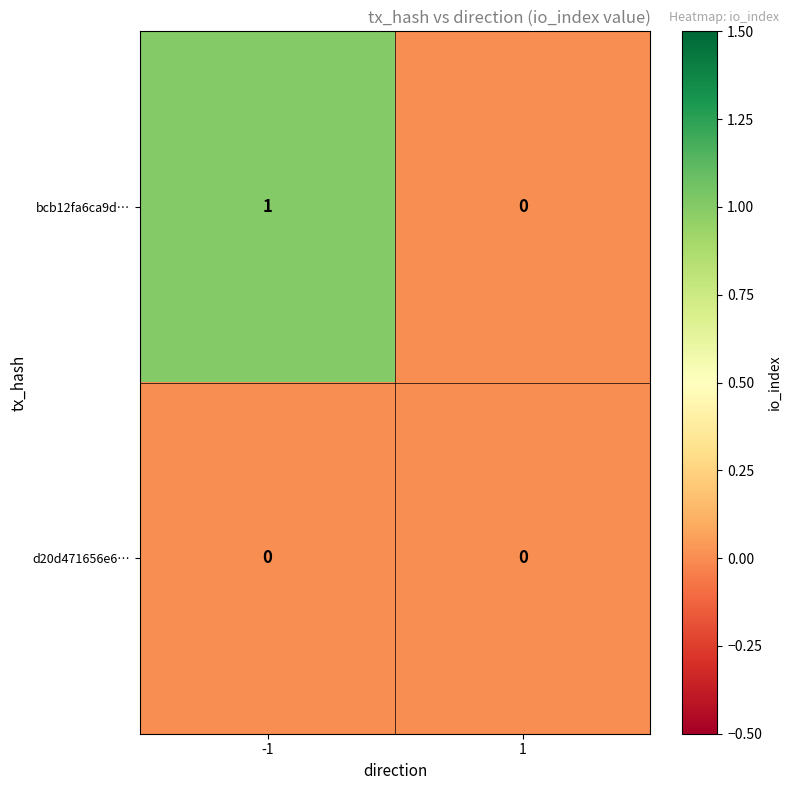

Which series changed the most between -1 and 1?

bcb12fa6ca9d…